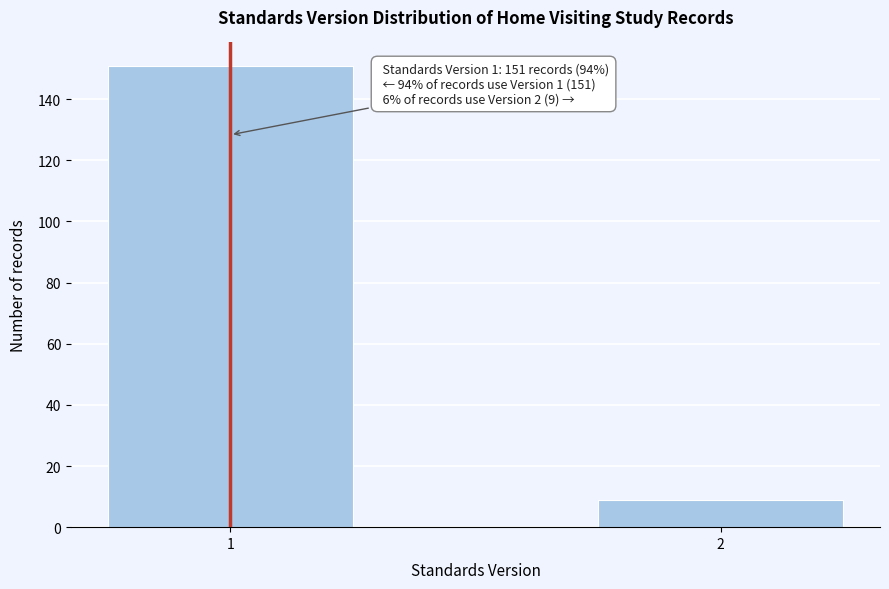

Reading left to right, list all the values displayed in this chart.

151	9